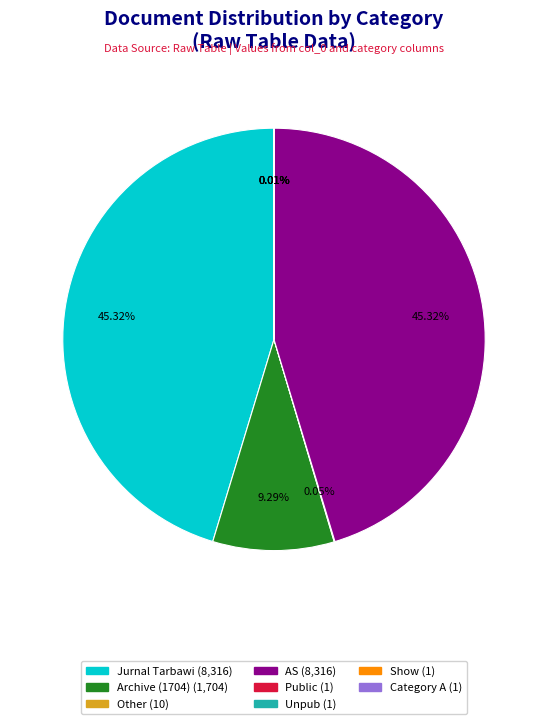

Is there a majority slice in this chart?

No